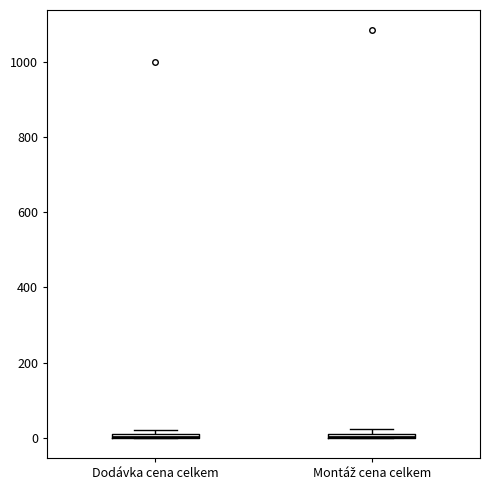

Where is the lower edge of the box for Montáž cena celkem on the y-axis? The values are not printed on the chart, so give them approximately, as read against the axis.

0